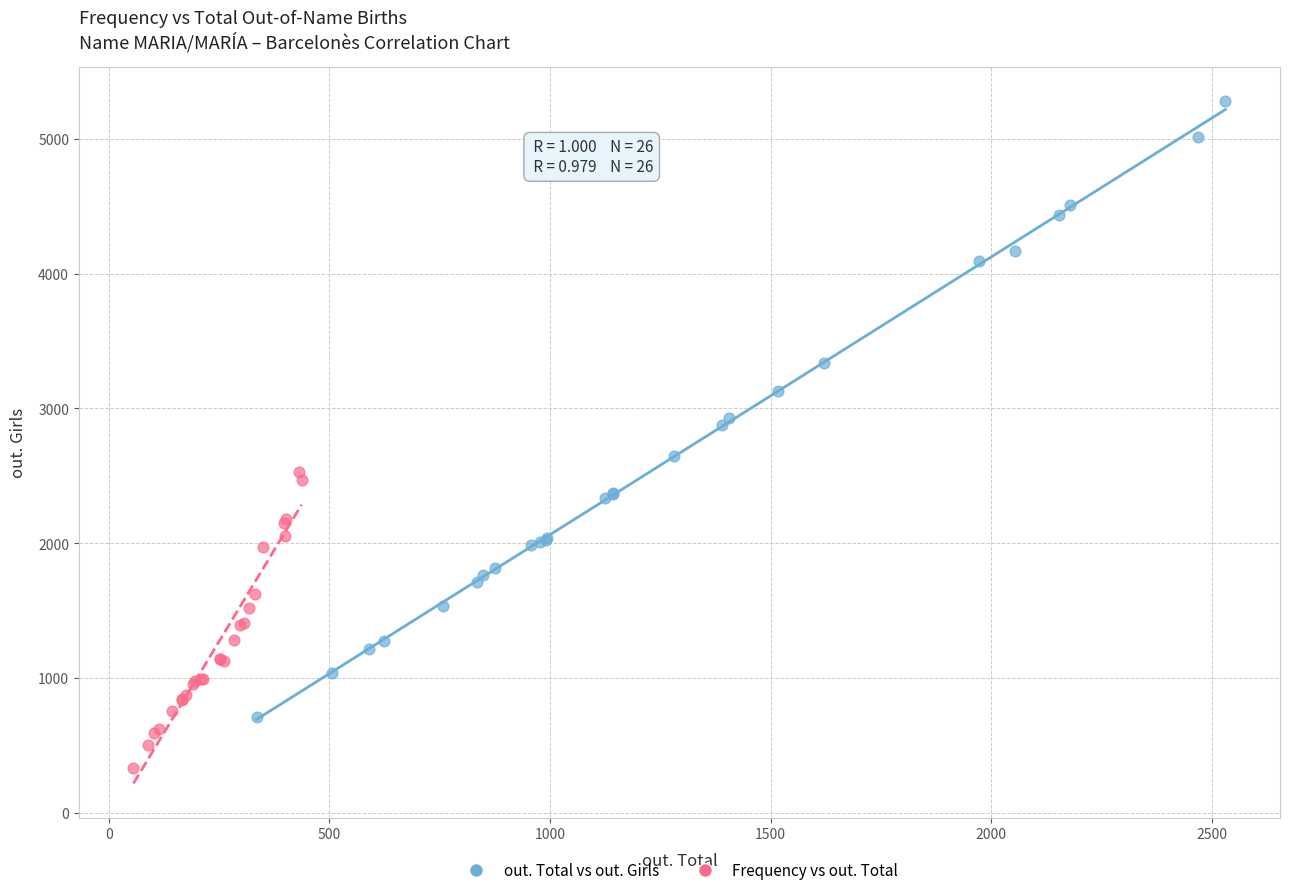

Which series contains the highest Y value?

out. Total vs out. Girls